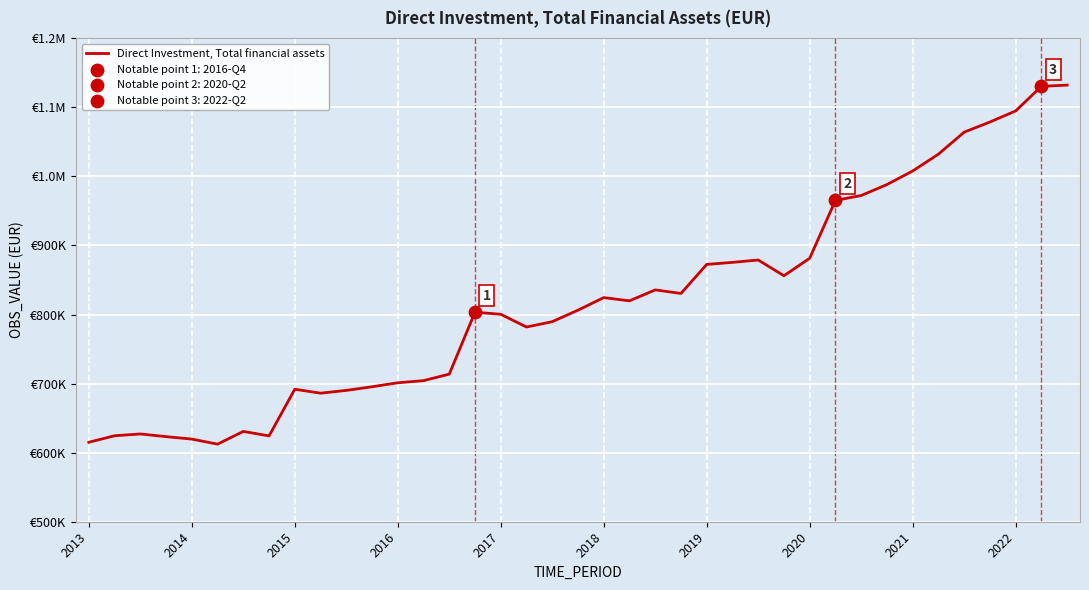

Does the chart have visible grid lines?

Yes